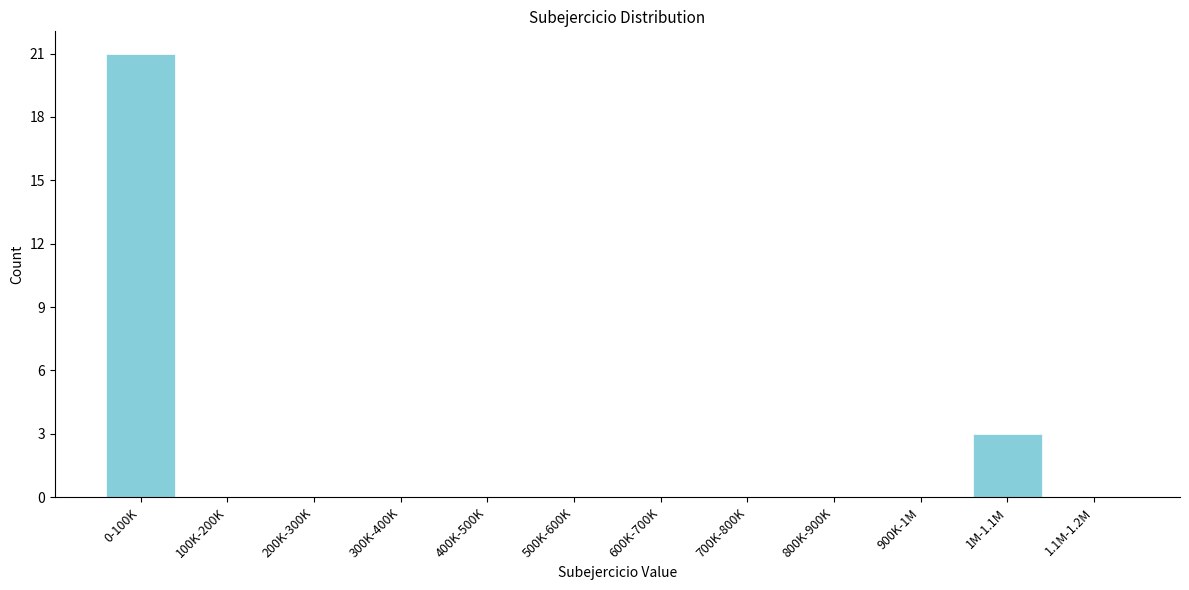

Reading right to left, transcribe all the data shown in this chart.

1.1M-1.2M=0	1M-1.1M=3	900K-1M=0	800K-900K=0	700K-800K=0	600K-700K=0	500K-600K=0	400K-500K=0	300K-400K=0	200K-300K=0	100K-200K=0	0-100K=21